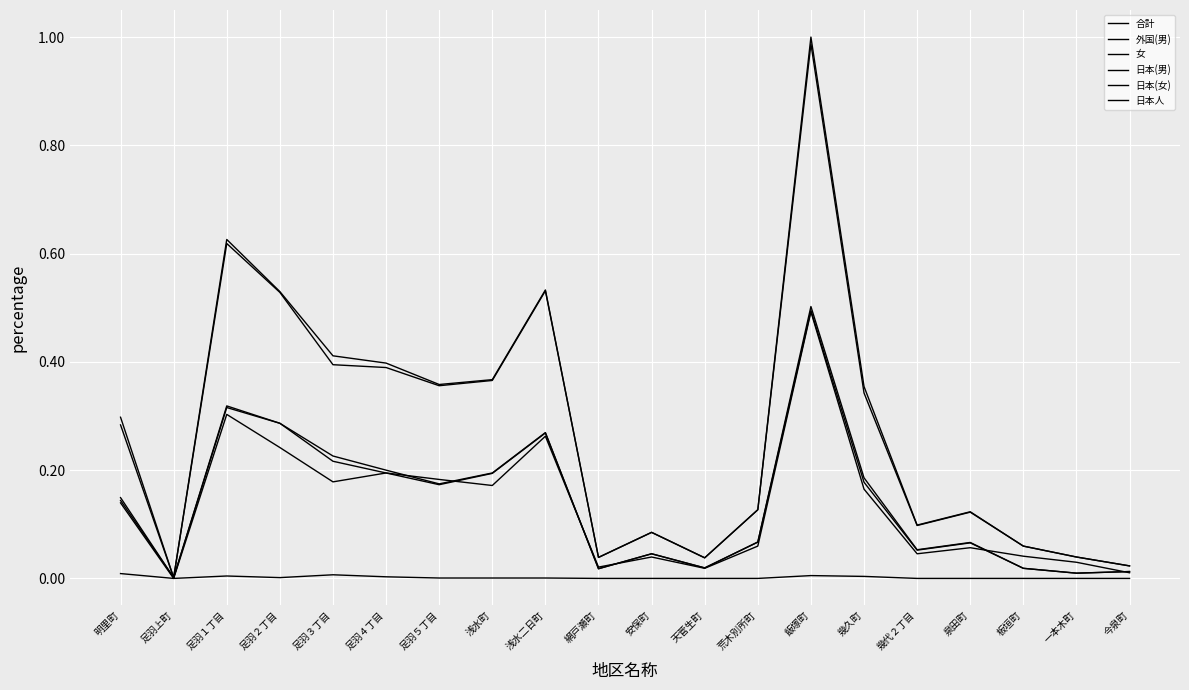

What is the label of the 9th point from the right?

天菅生町